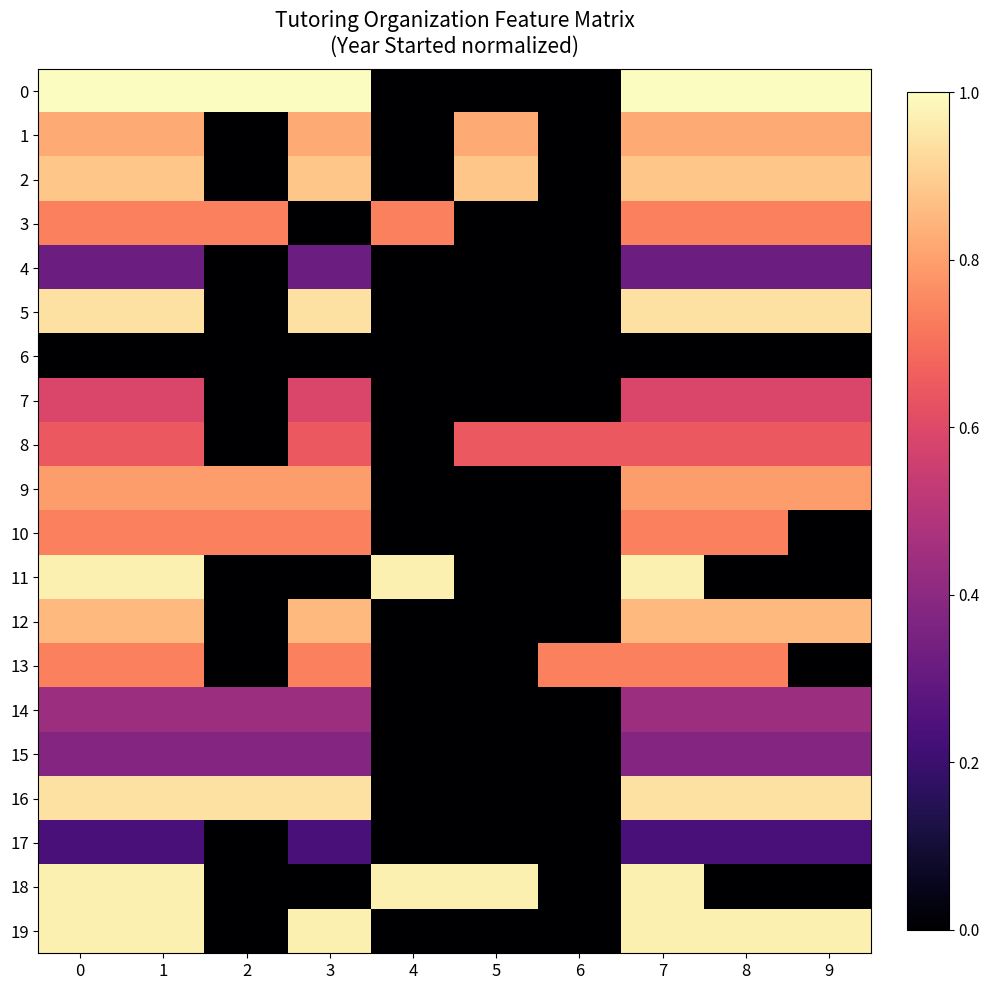

Reading right to left, transcribe all the data shown in this chart.

0: 9=1.0	8=1.0	7=1.0	6=0.0	5=0.0	4=0.0	3=1.0	2=1.0	1=1.0	0=1.0
1: 9=0.8	8=0.8	7=0.8	6=0.0	5=0.8	4=0.0	3=0.8	2=0.0	1=0.8	0=0.8
2: 9=0.9	8=0.9	7=0.9	6=0.0	5=0.9	4=0.0	3=0.9	2=0.0	1=0.9	0=0.9
3: 9=0.7	8=0.7	7=0.7	6=0.0	5=0.0	4=0.7	3=0.0	2=0.7	1=0.7	0=0.7
4: 9=0.3	8=0.3	7=0.3	6=0.0	5=0.0	4=0.0	3=0.3	2=0.0	1=0.3	0=0.3
5: 9=0.9	8=0.9	7=0.9	6=0.0	5=0.0	4=0.0	3=0.9	2=0.0	1=0.9	0=0.9
6: 9=0.0	8=0.0	7=0.0	6=0.0	5=0.0	4=0.0	3=0.0	2=0.0	1=0.0	0=0.0
7: 9=0.6	8=0.6	7=0.6	6=0.0	5=0.0	4=0.0	3=0.6	2=0.0	1=0.6	0=0.6
8: 9=0.6	8=0.6	7=0.6	6=0.6	5=0.6	4=0.0	3=0.6	2=0.0	1=0.6	0=0.6
9: 9=0.8	8=0.8	7=0.8	6=0.0	5=0.0	4=0.0	3=0.8	2=0.8	1=0.8	0=0.8
10: 9=0.0	8=0.7	7=0.7	6=0.0	5=0.0	4=0.0	3=0.7	2=0.7	1=0.7	0=0.7
11: 9=0.0	8=0.0	7=1.0	6=0.0	5=0.0	4=1.0	3=0.0	2=0.0	1=1.0	0=1.0
12: 9=0.9	8=0.9	7=0.9	6=0.0	5=0.0	4=0.0	3=0.9	2=0.0	1=0.9	0=0.9
13: 9=0.0	8=0.7	7=0.7	6=0.7	5=0.0	4=0.0	3=0.7	2=0.0	1=0.7	0=0.7
14: 9=0.4	8=0.4	7=0.4	6=0.0	5=0.0	4=0.0	3=0.4	2=0.4	1=0.4	0=0.4
15: 9=0.4	8=0.4	7=0.4	6=0.0	5=0.0	4=0.0	3=0.4	2=0.4	1=0.4	0=0.4
16: 9=0.9	8=0.9	7=0.9	6=0.0	5=0.0	4=0.0	3=0.9	2=0.9	1=0.9	0=0.9
17: 9=0.2	8=0.2	7=0.2	6=0.0	5=0.0	4=0.0	3=0.2	2=0.0	1=0.2	0=0.2
18: 9=0.0	8=0.0	7=1.0	6=0.0	5=1.0	4=1.0	3=0.0	2=0.0	1=1.0	0=1.0
19: 9=1.0	8=1.0	7=1.0	6=0.0	5=0.0	4=0.0	3=1.0	2=0.0	1=1.0	0=1.0